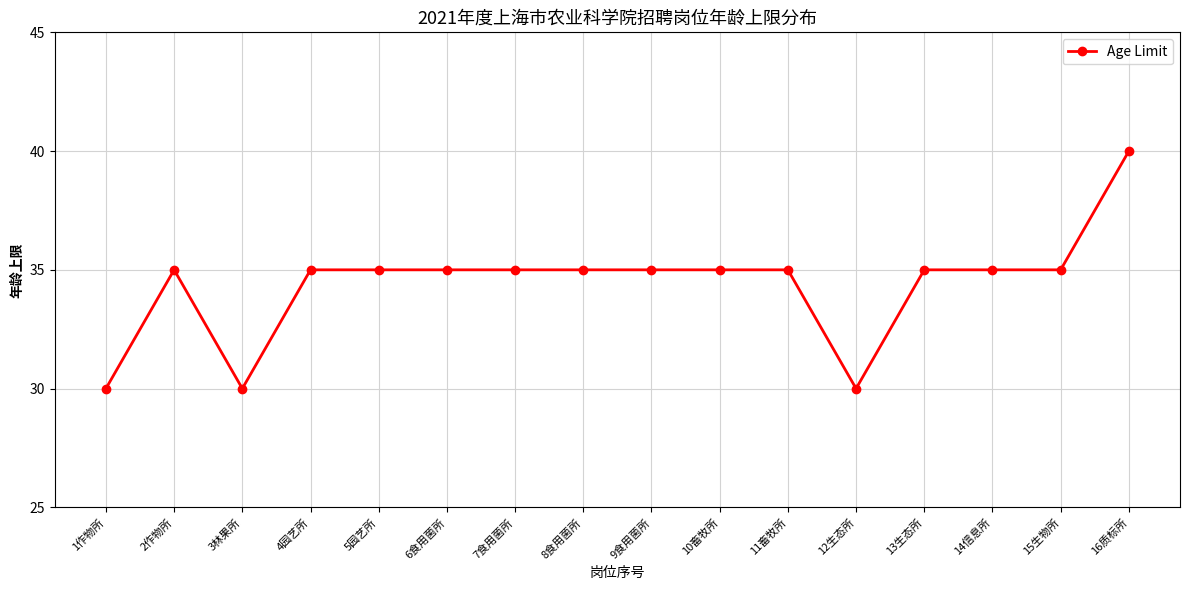

The chart shows a value of 35 at 15生物所. True or false?

True